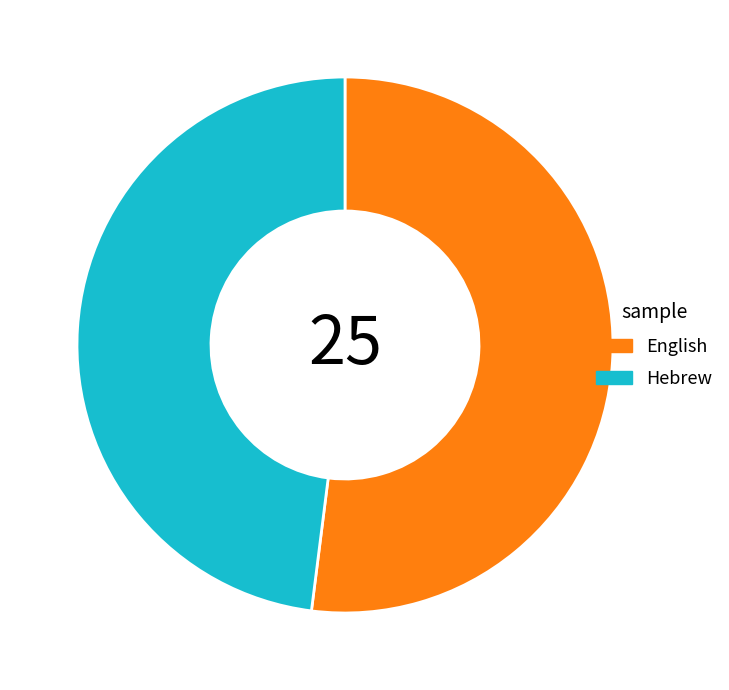

Is the sum of Hebrew and English greater than half?

Yes